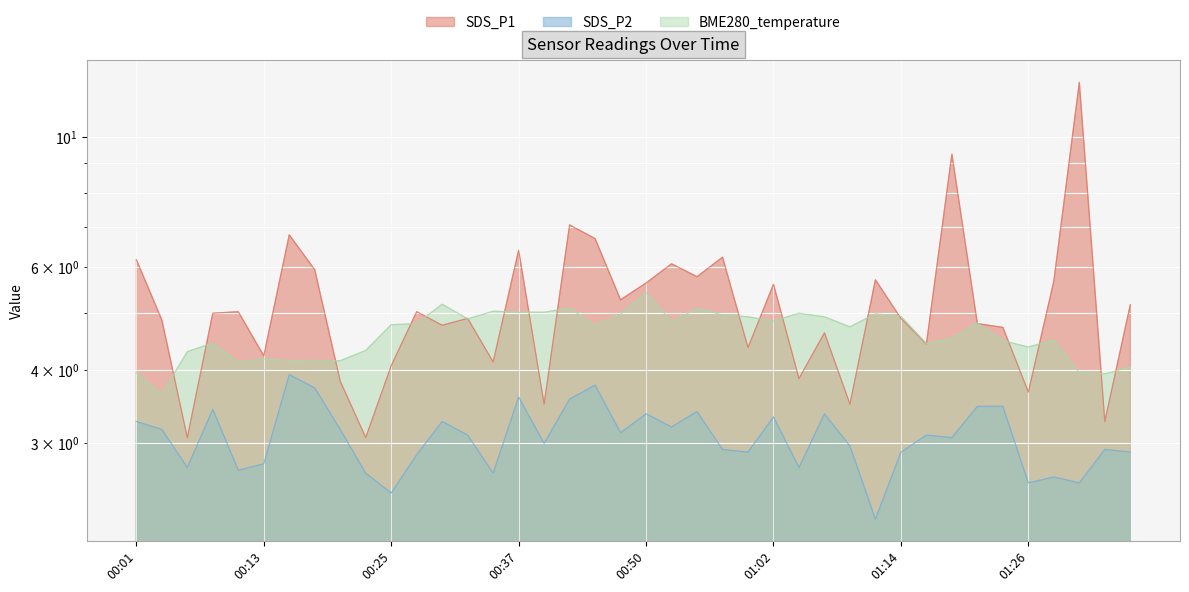

At which category does the chart reach its minimum across all series?

01:12